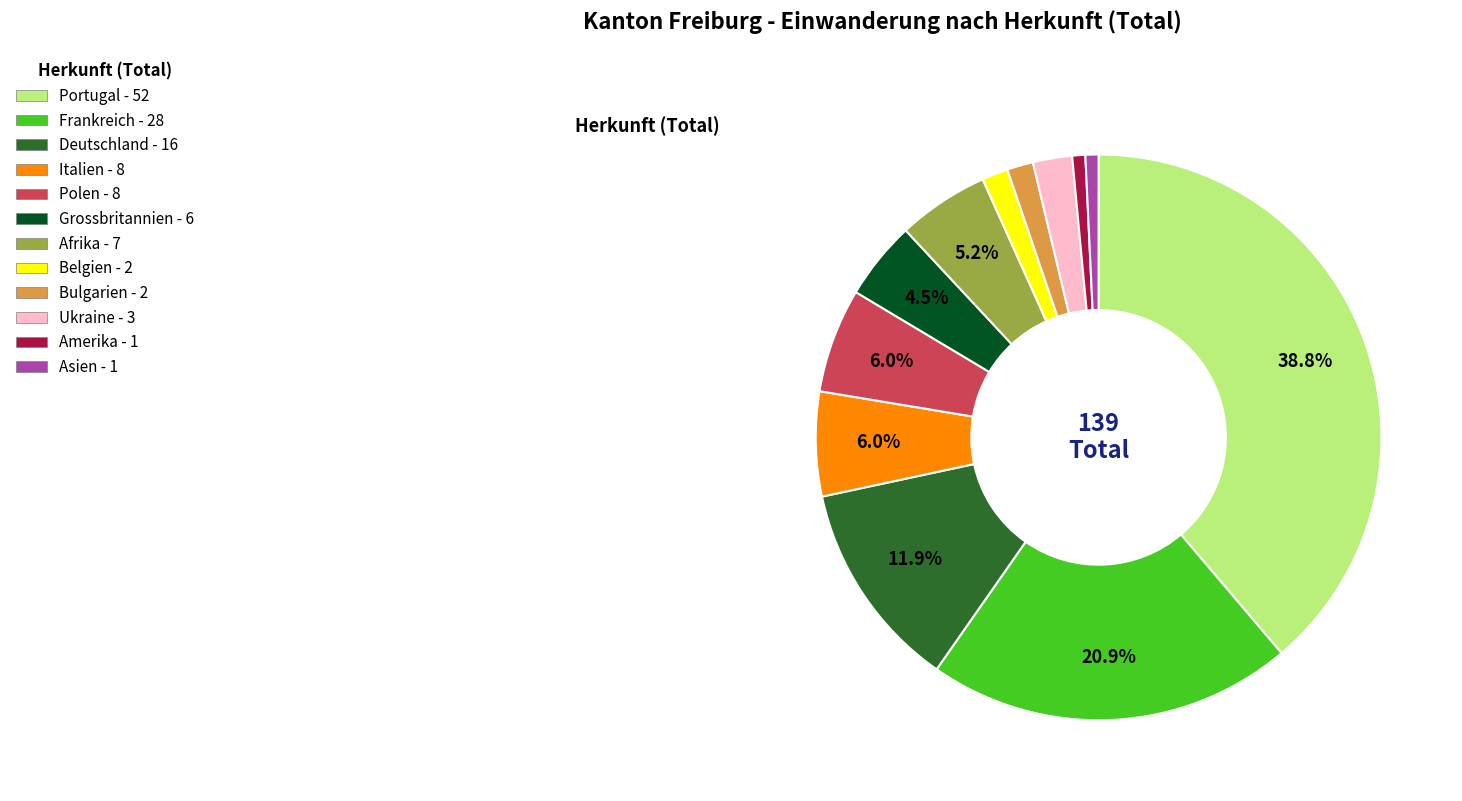

How many segments does this pie chart have?

12